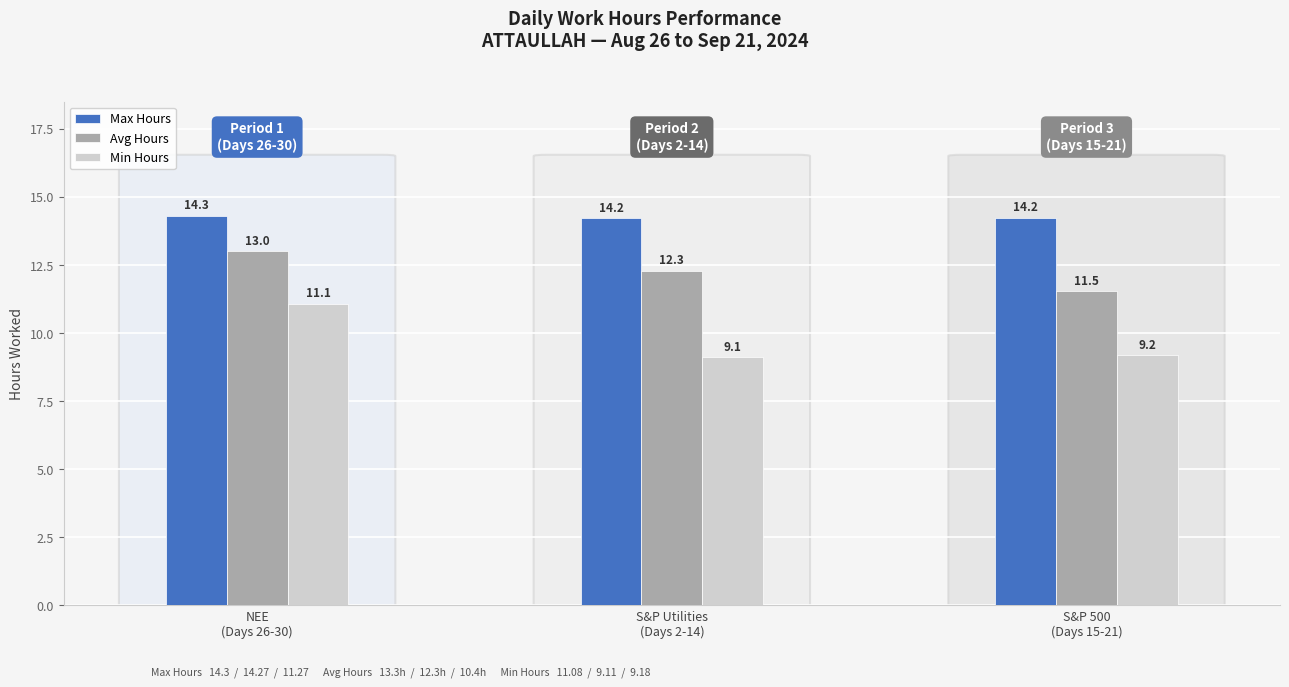

What is the average value of the Avg Hours series?

12.3